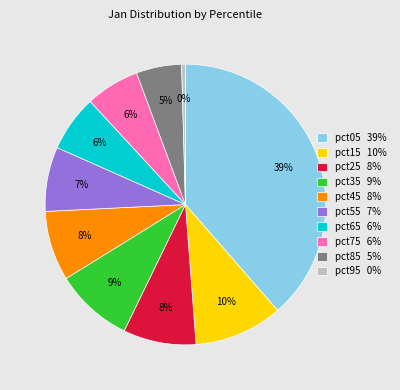

How many slices are in this pie chart?

10